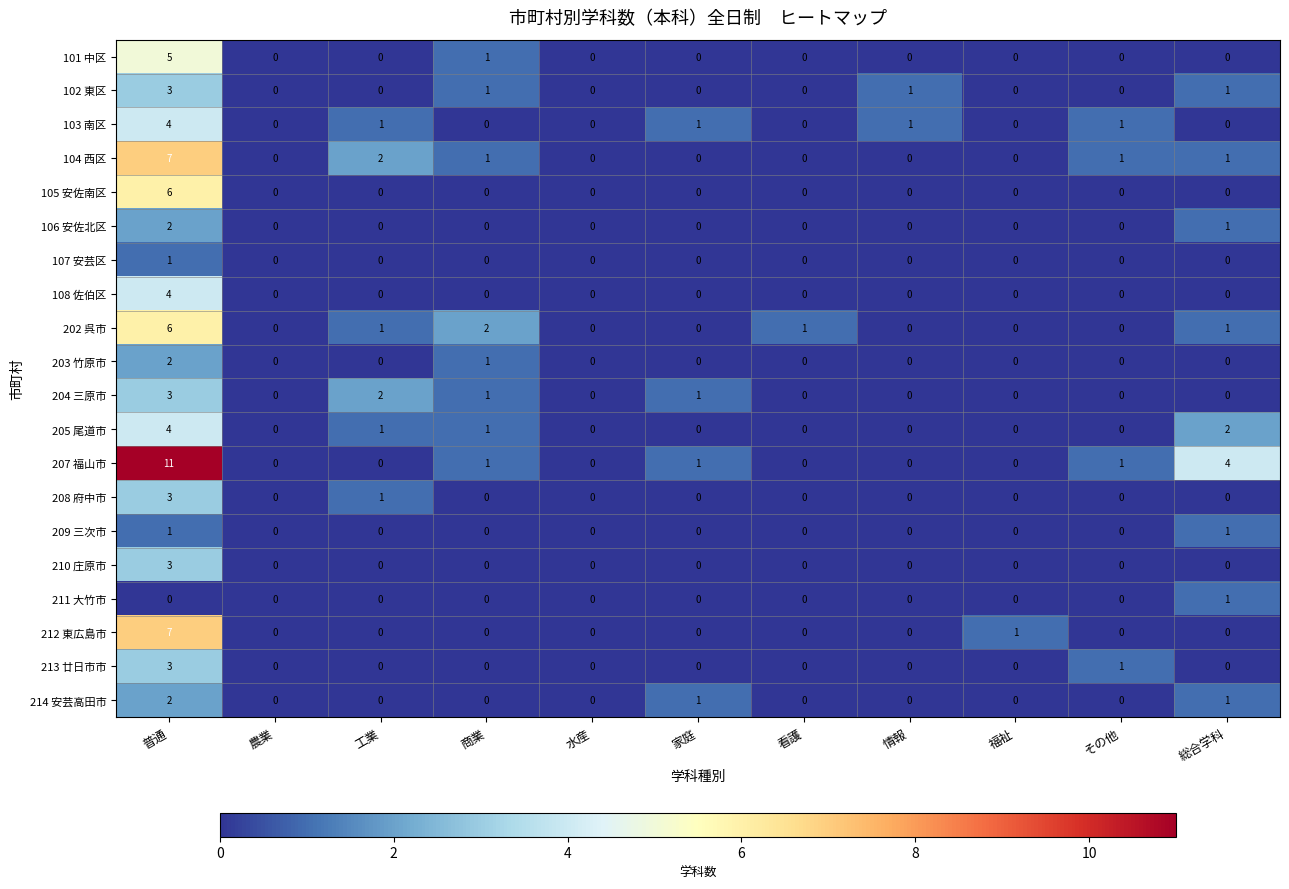

How many values in the 103 南区 series exceed 0?

5